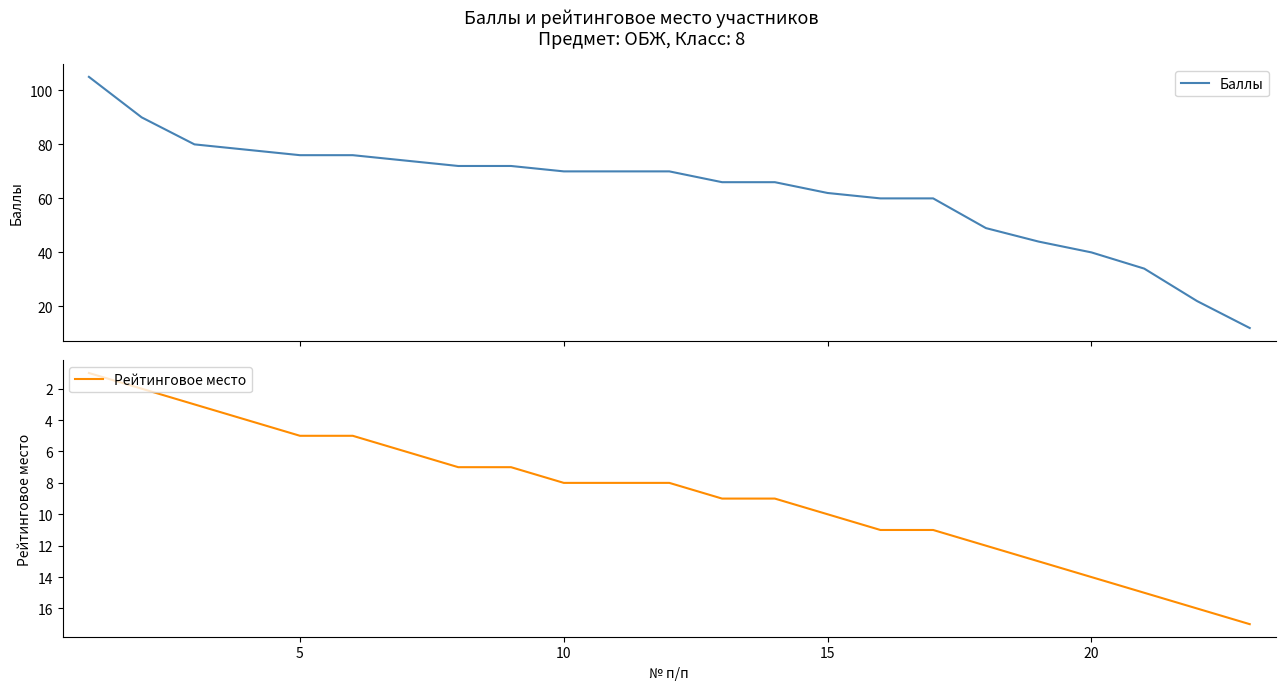

True or false: Баллы and Рейтинговое место cross at least once.

True